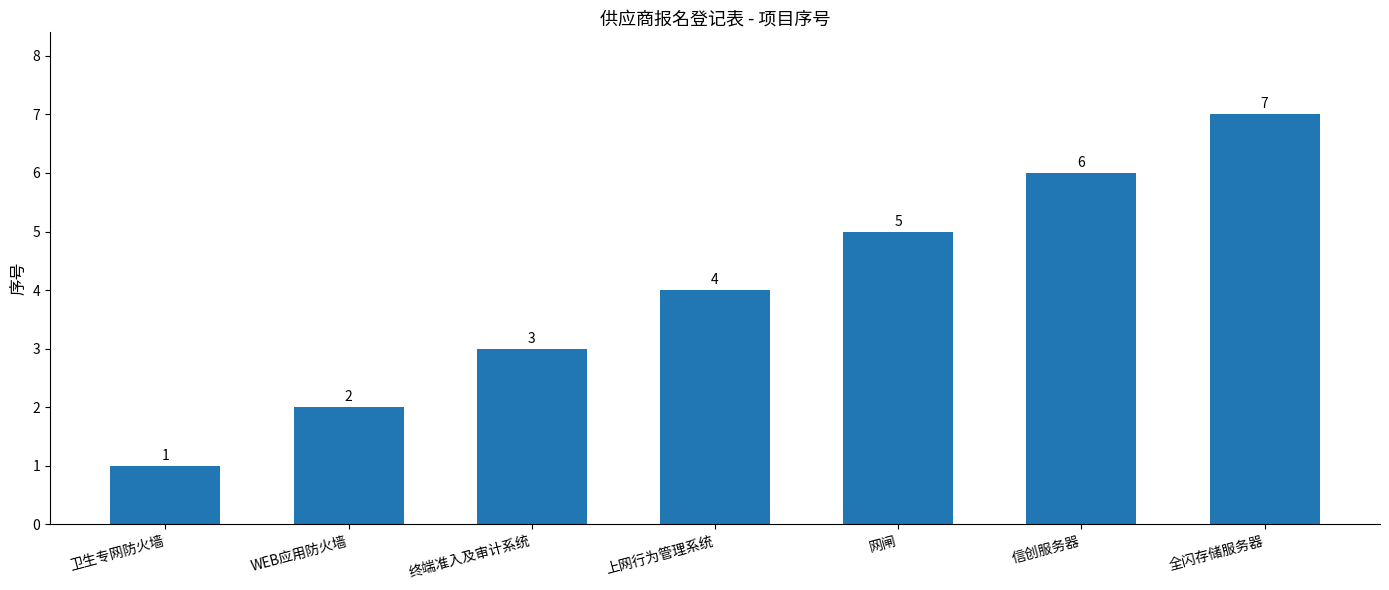

What is the maximum value shown in the chart?

7